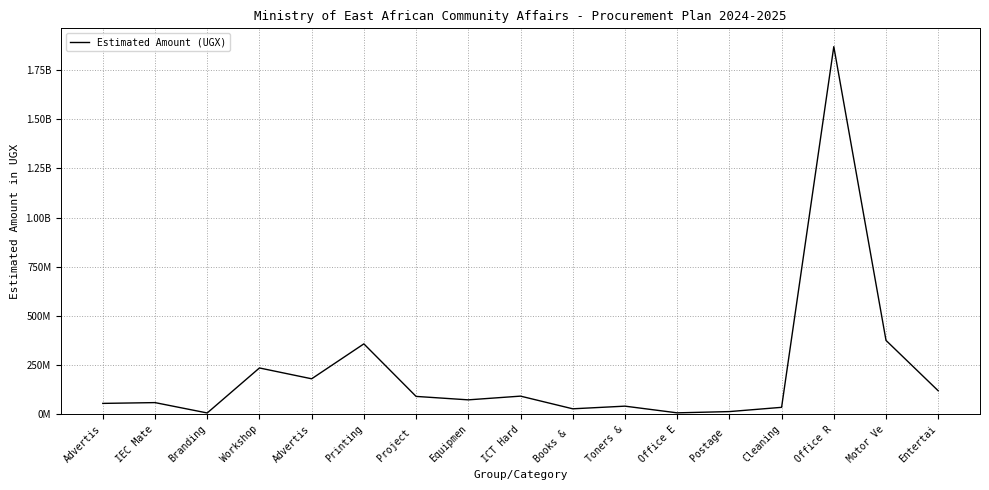

Reading left to right, what are all the values shown in this chart?

Advertis=56000000	IEC Mate=60000000	Branding=7400000	Workshop=236000000	Advertis=181000000	Printing=358400000	Project =91500000	Equipmen=74000000	ICT Hard=92914723	Books & =28512000	Toners &=42000000	Office E=8000000	Postage =14400000	Cleaning=36000000	Office R=1868447000	Motor Ve=376000000	Entertai=120000000